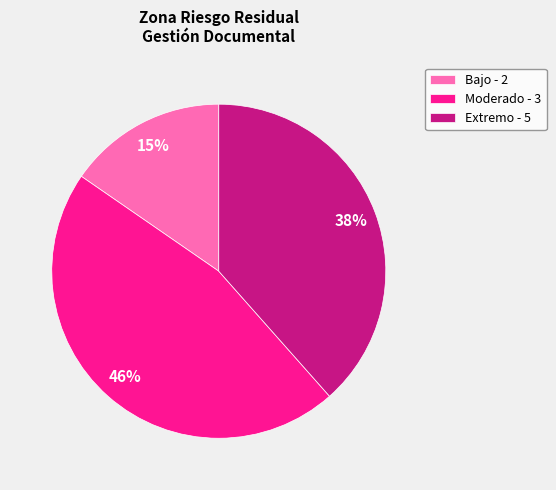

Do Moderado - 3 and Extremo - 5 together represent more than half of the pie?

Yes